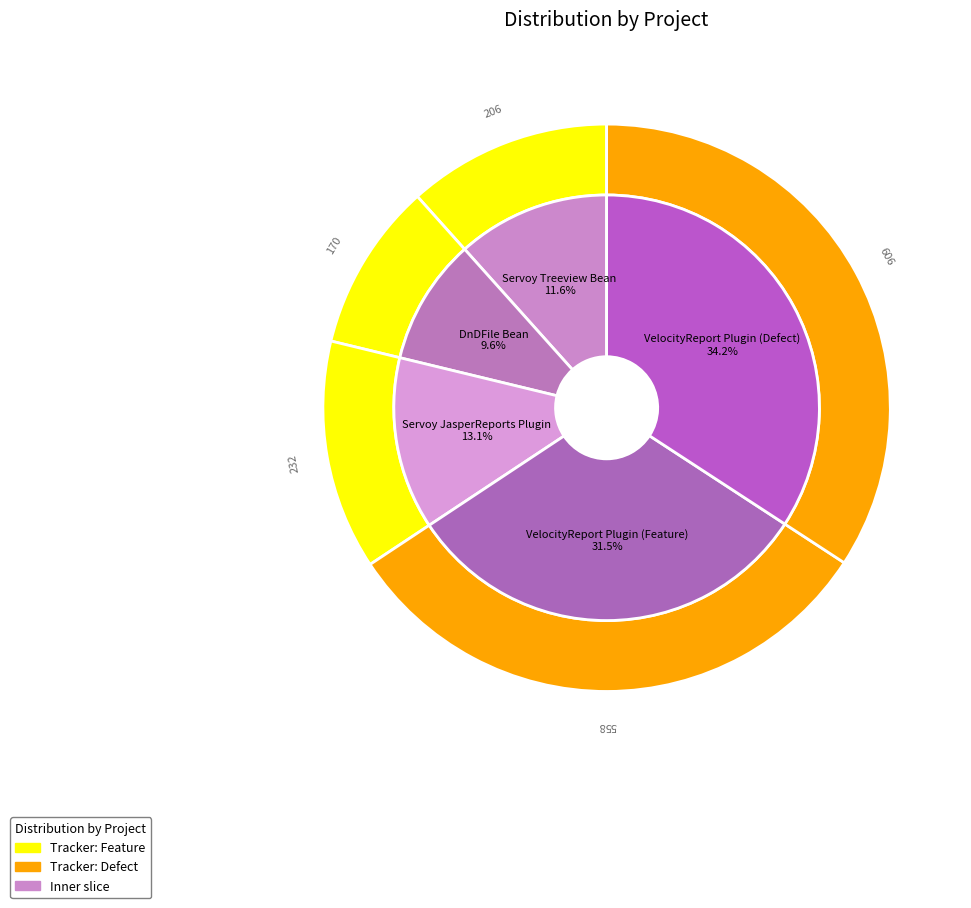

What is the change in value from VelocityReport Plugin (Feature) to VelocityReport Plugin (Defect)?

+48